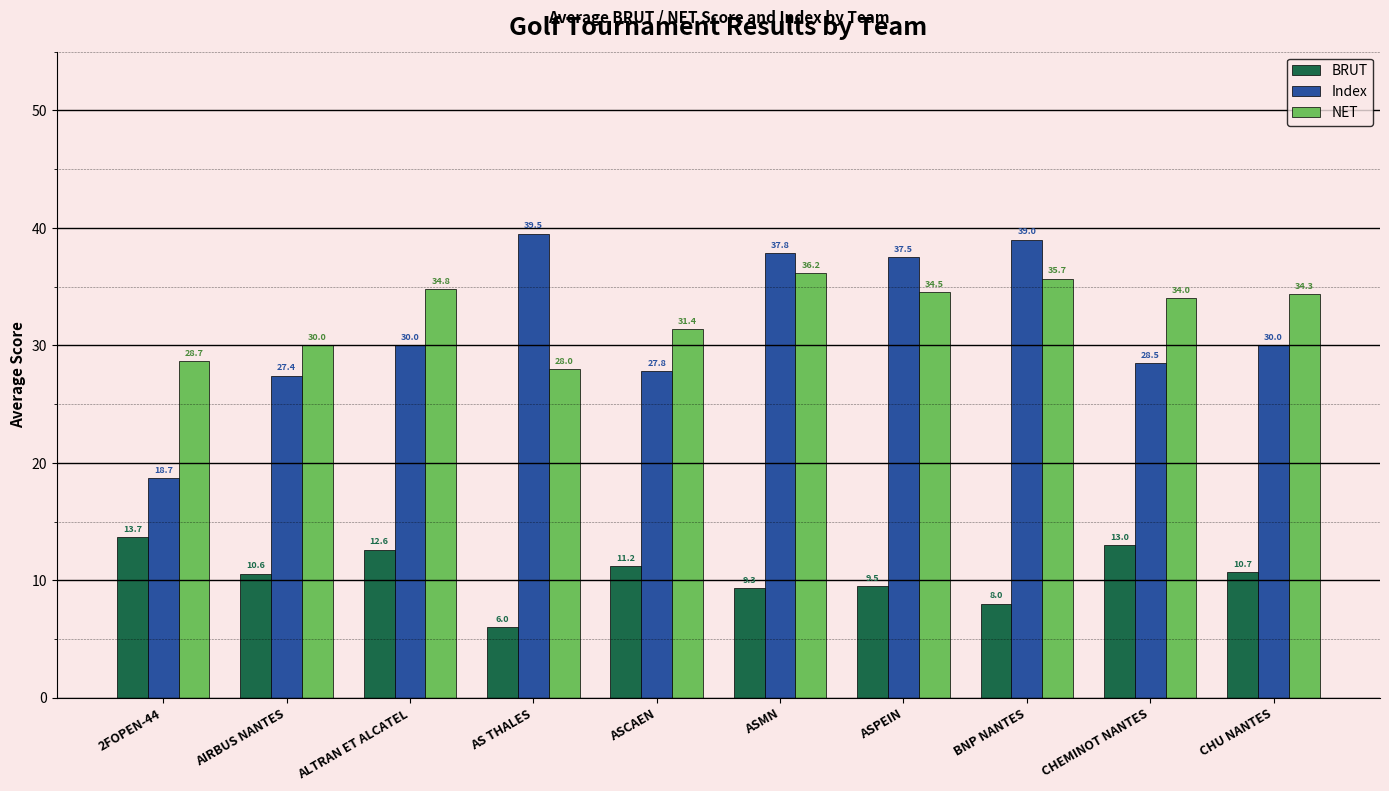

What are all the series names shown in the legend?

BRUT, Index, NET